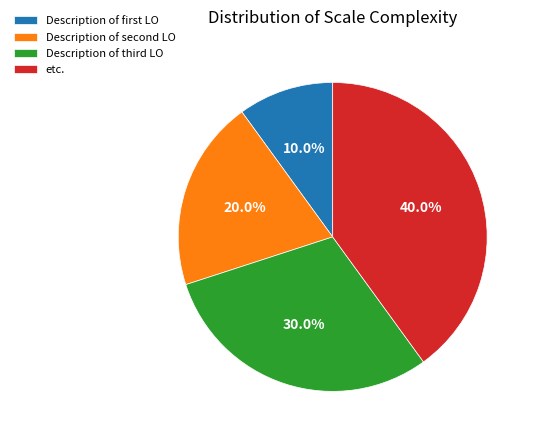

How many segments does this pie chart have?

4